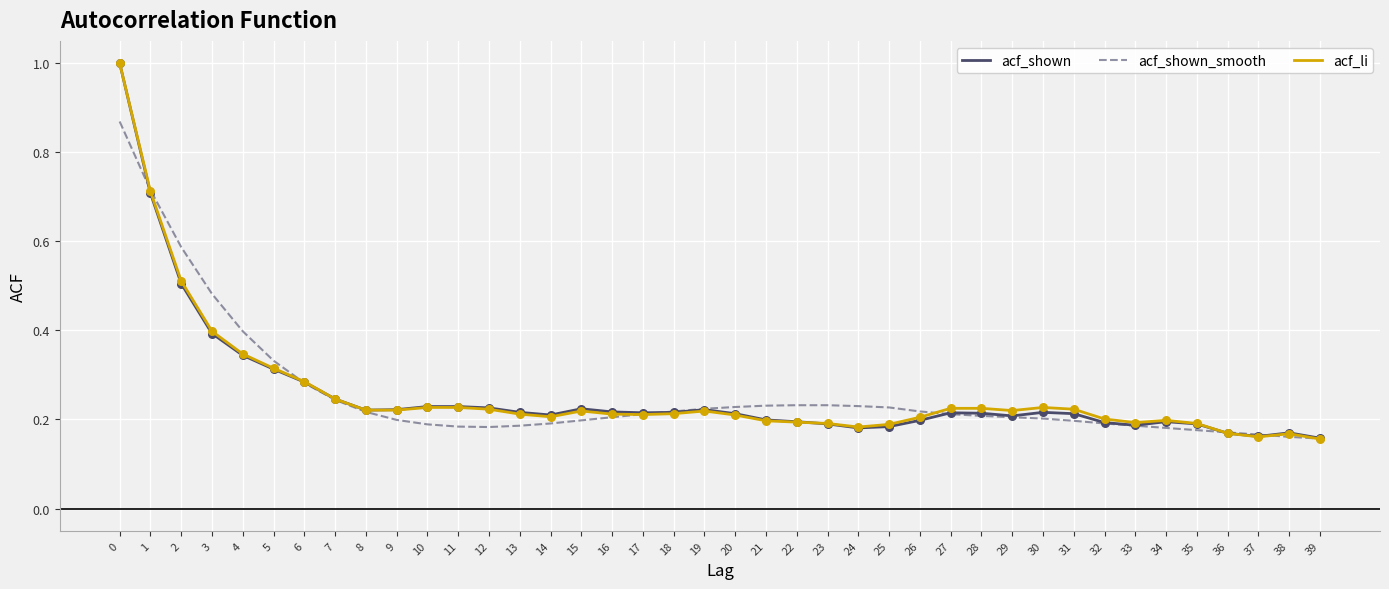

Which series changed the most between 0 and 9?

acf_li